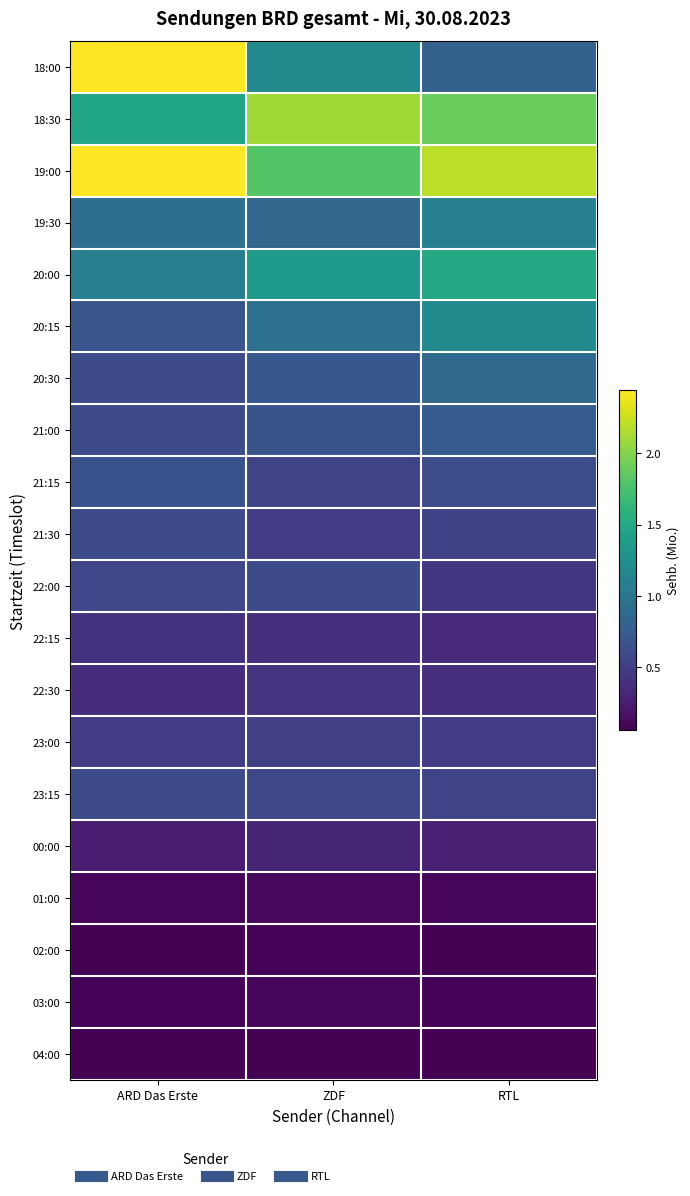

What is the total value across all series at ZDF?

13.8